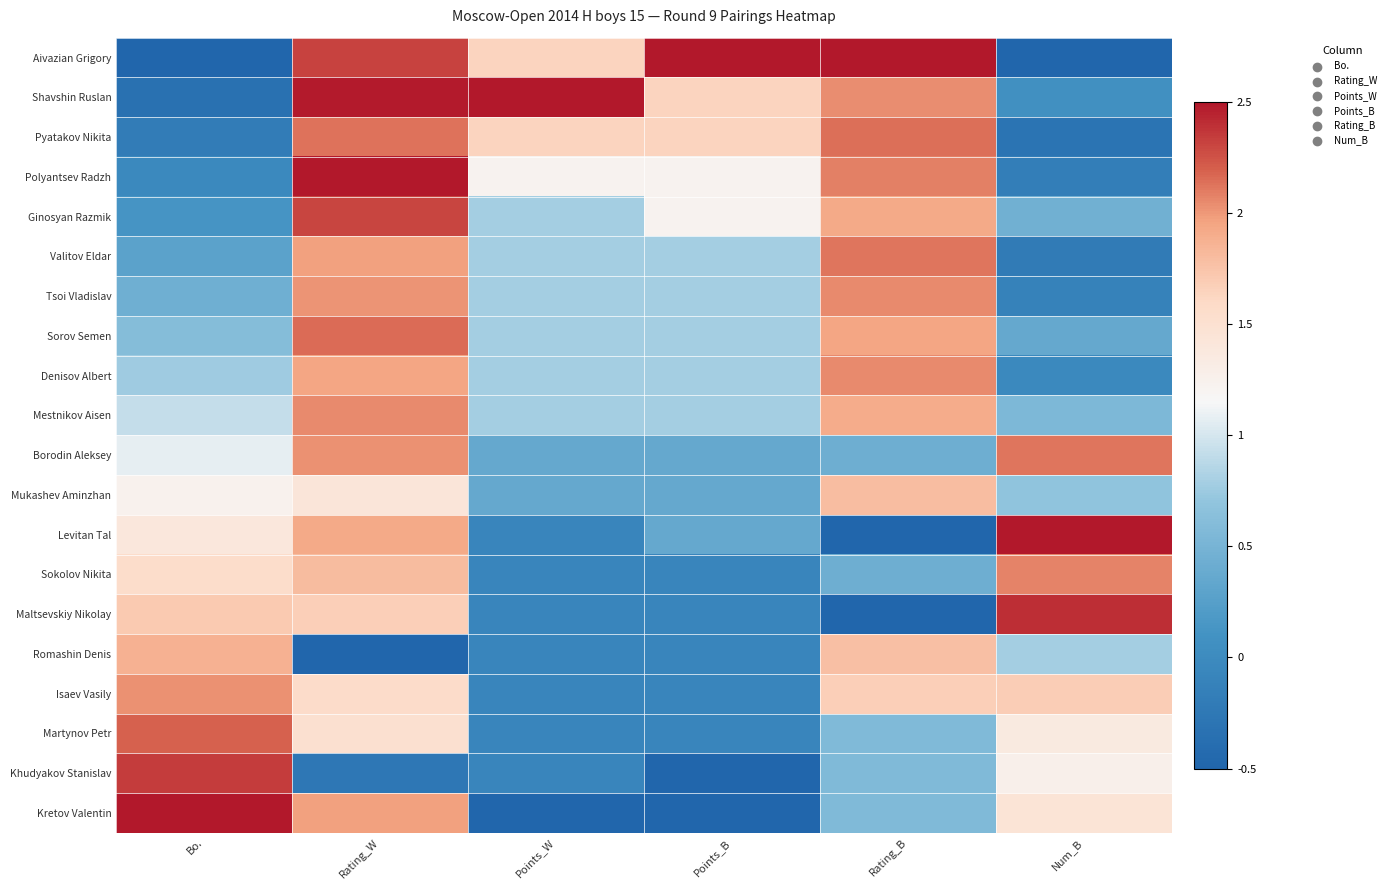

What is the smallest value displayed?

-0.5